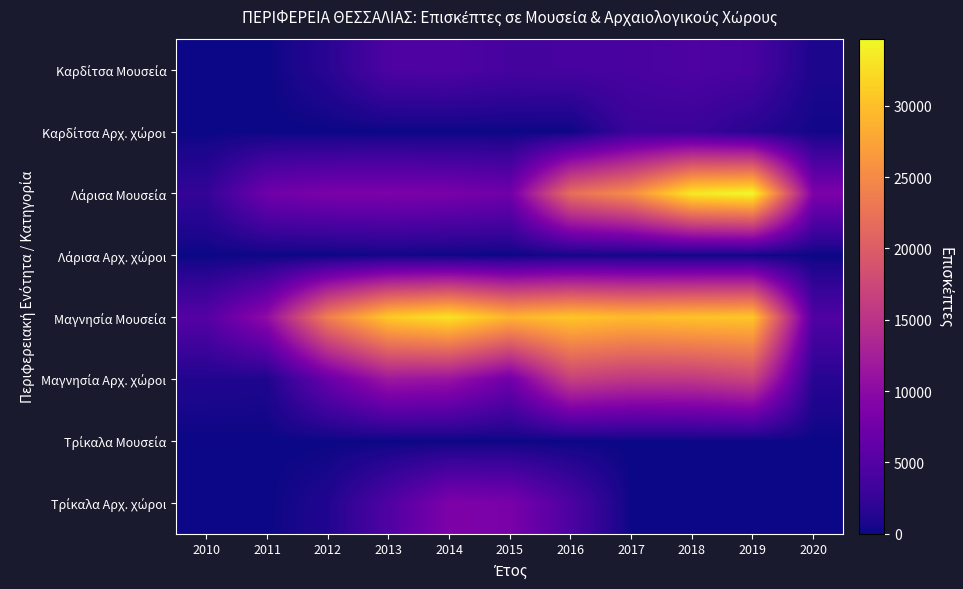

At which category is the sum across all series the highest?

2019